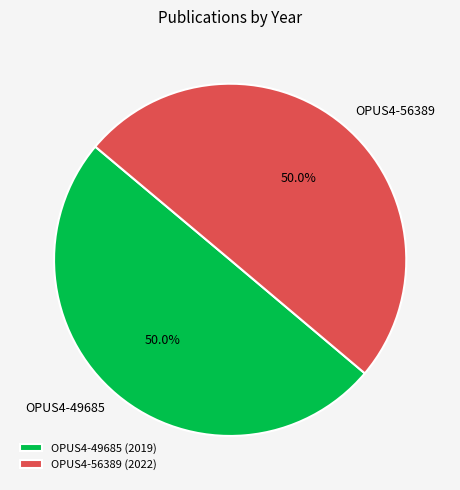

True or false: OPUS4-49685 accounts for 50% of the total.

True